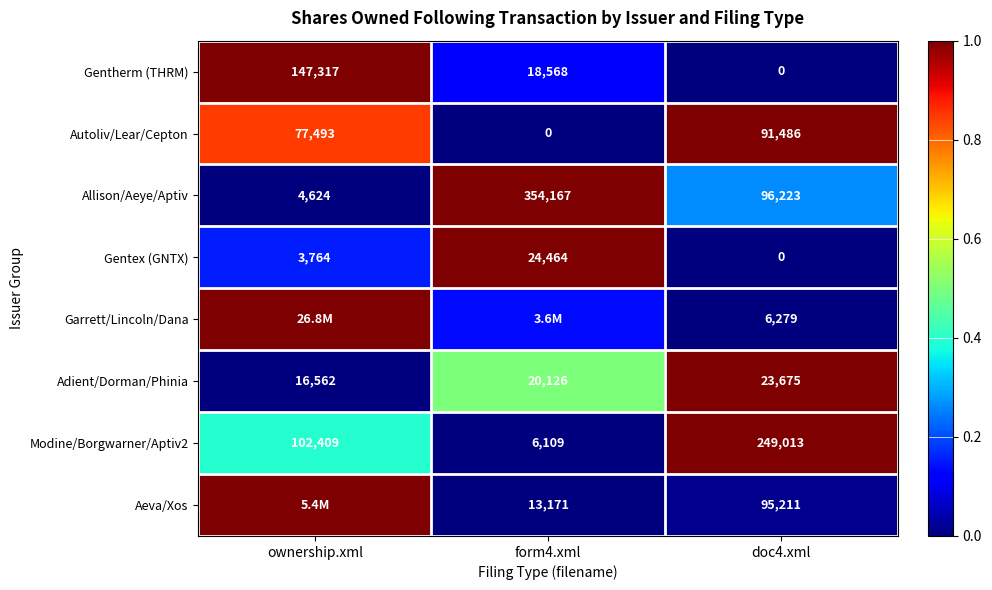

Where is Gentex (GNTX) nearest to the value 12232?

ownership.xml